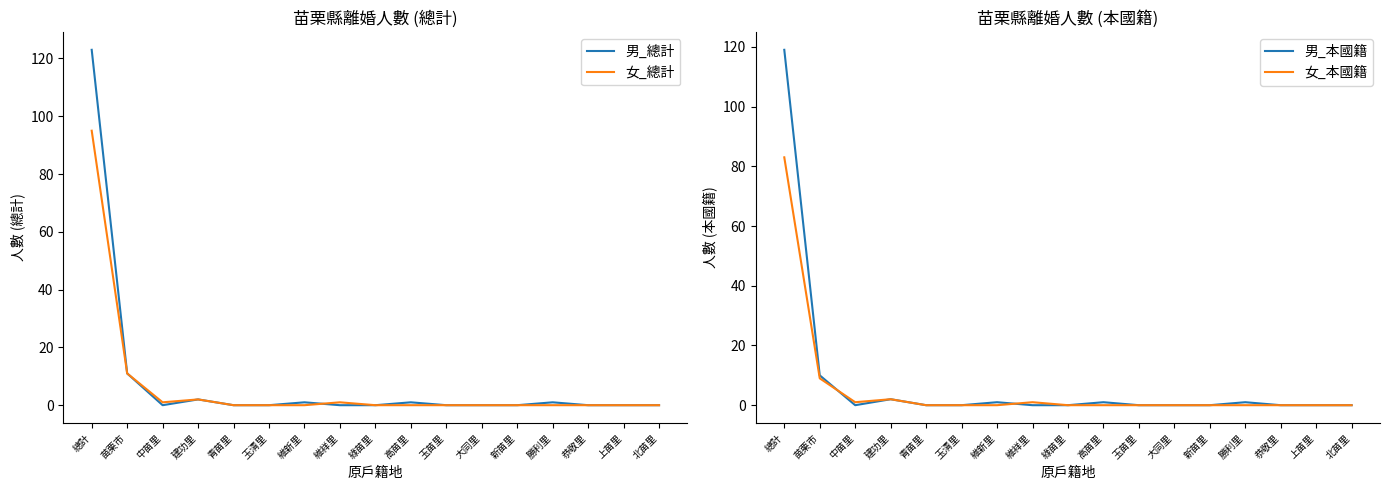

Reading left to right, list all the values displayed in this chart.

男_總計: 123	11	0	2	0	0	1	0	0	1	0	0	0	1	0	0	0
女_總計: 95	11	1	2	0	0	0	1	0	0	0	0	0	0	0	0	0
男_本國籍: 119	10	0	2	0	0	1	0	0	1	0	0	0	1	0	0	0
女_本國籍: 83	9	1	2	0	0	0	1	0	0	0	0	0	0	0	0	0